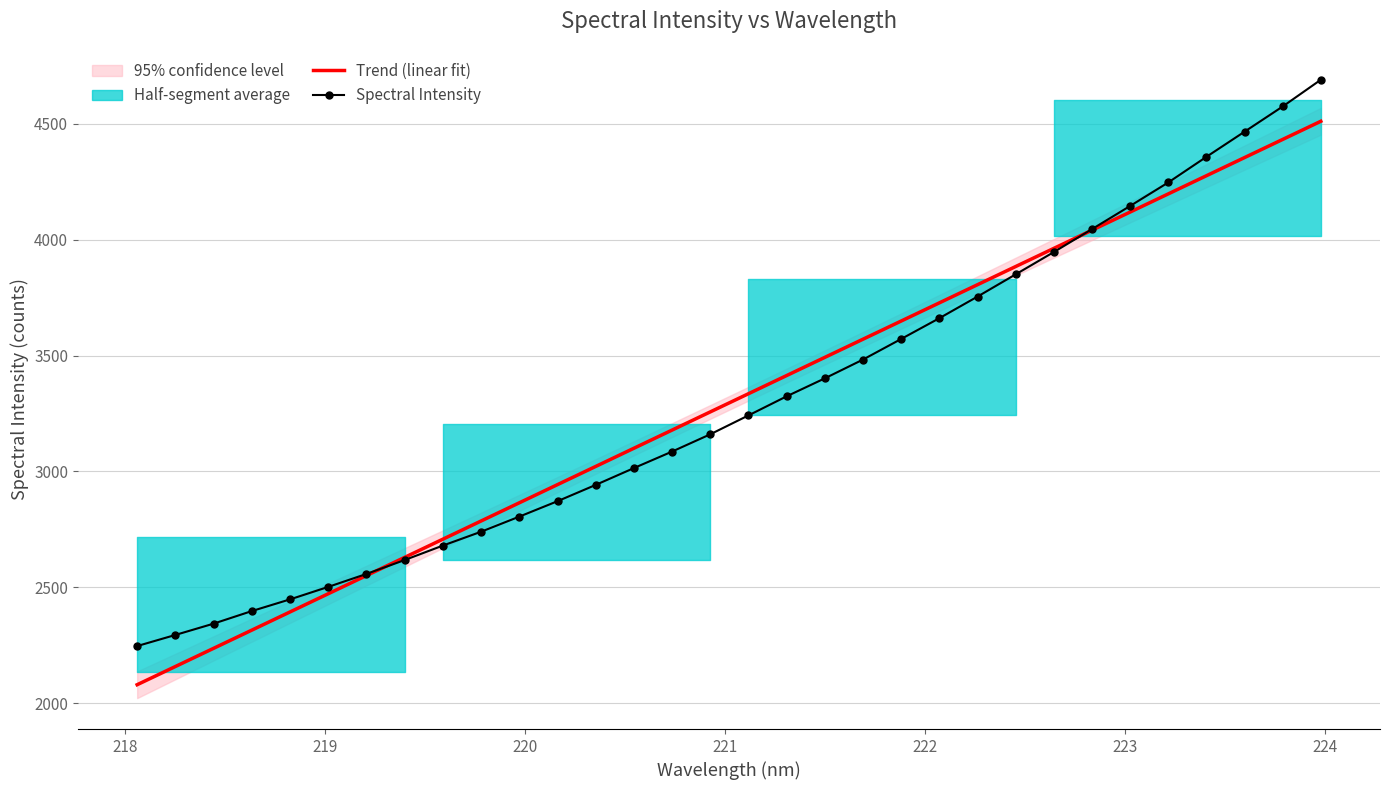

What is the lowest value of the Trend (linear fit) series?

2079.6